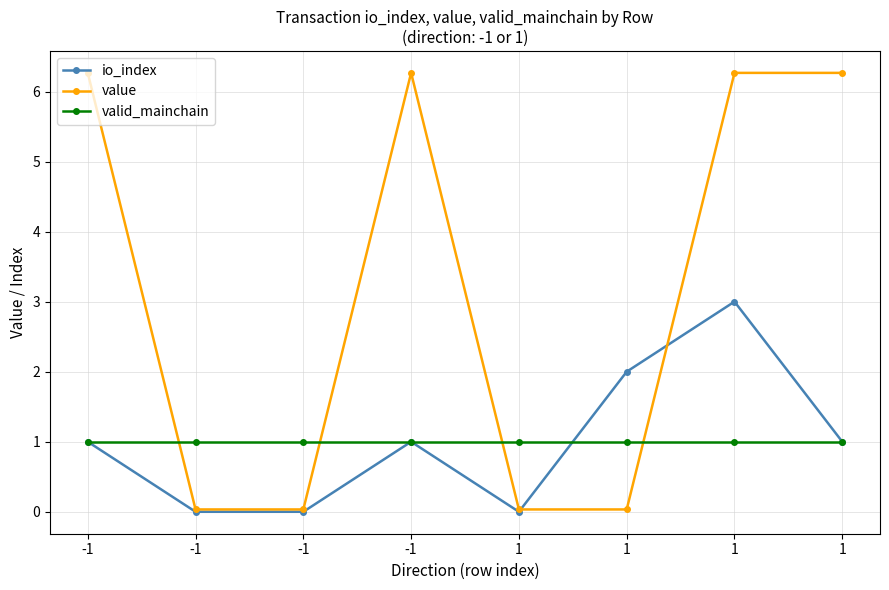

Reading right to left, list all the values displayed in this chart.

io_index: 1=1.0	1=3.0	1=2.0	1=0.0	-1=1.0	-1=0.0	-1=0.0	-1=1.0
value: 1=6.3	1=6.3	1=0.0	1=0.0	-1=6.3	-1=0.0	-1=0.0	-1=6.3
valid_mainchain: 1=1.0	1=1.0	1=1.0	1=1.0	-1=1.0	-1=1.0	-1=1.0	-1=1.0